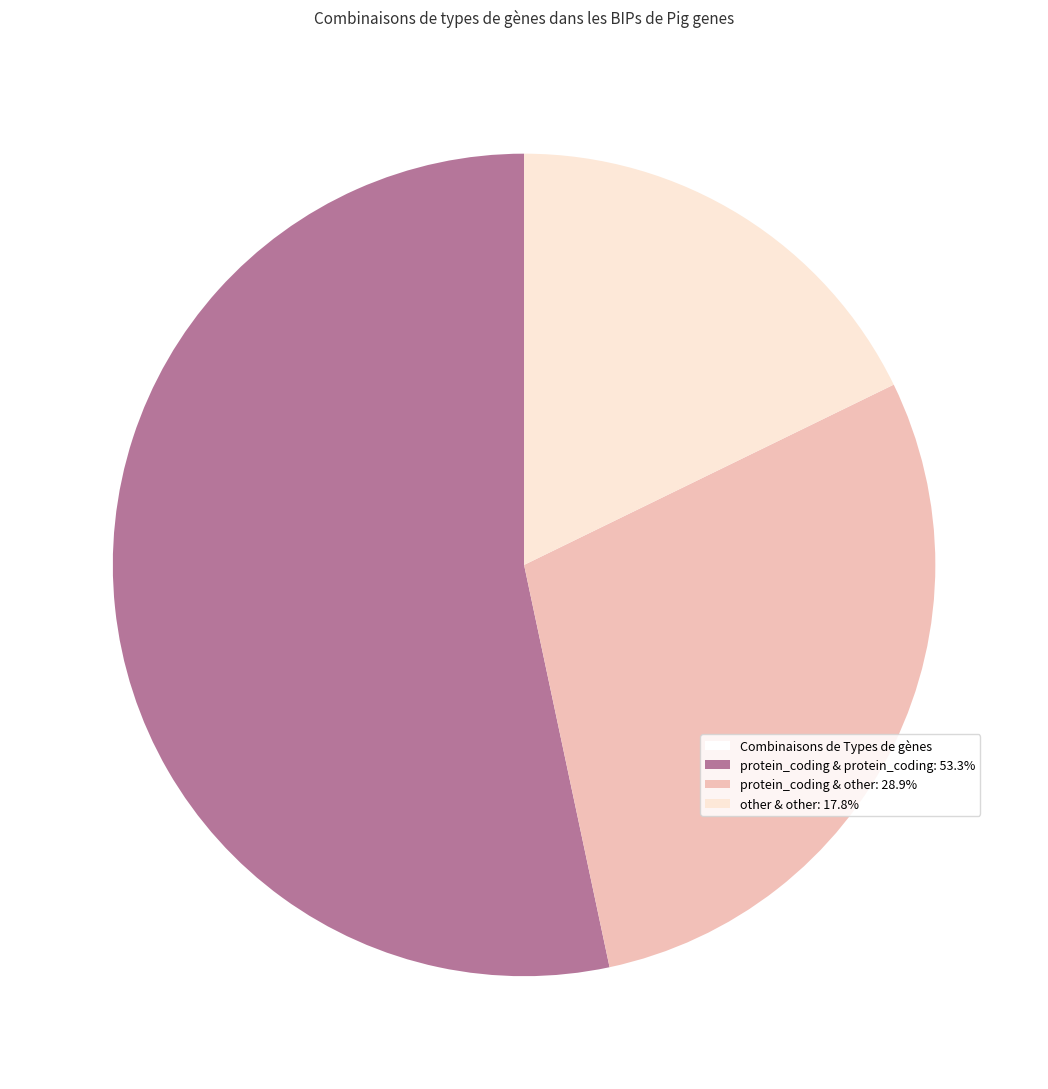

Does any single category account for the majority?

Yes